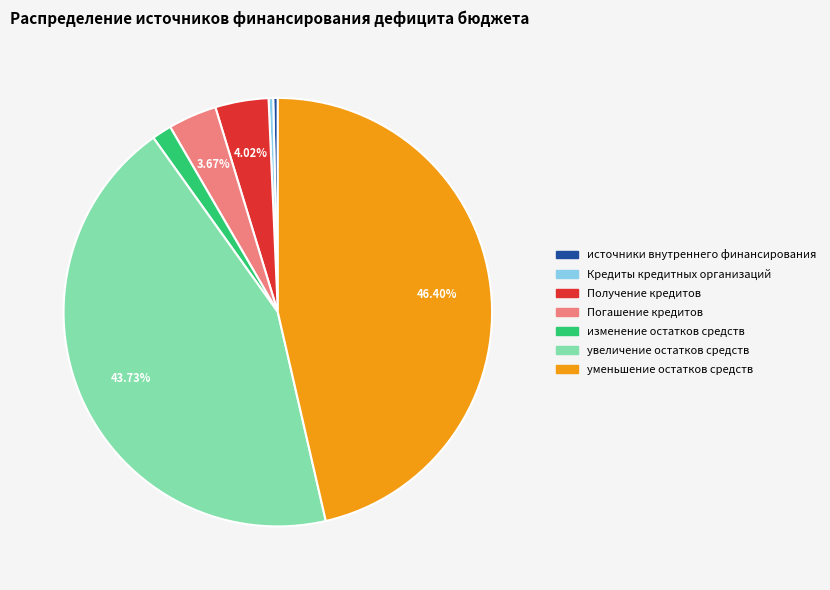

Count the number of slices in the pie.

7